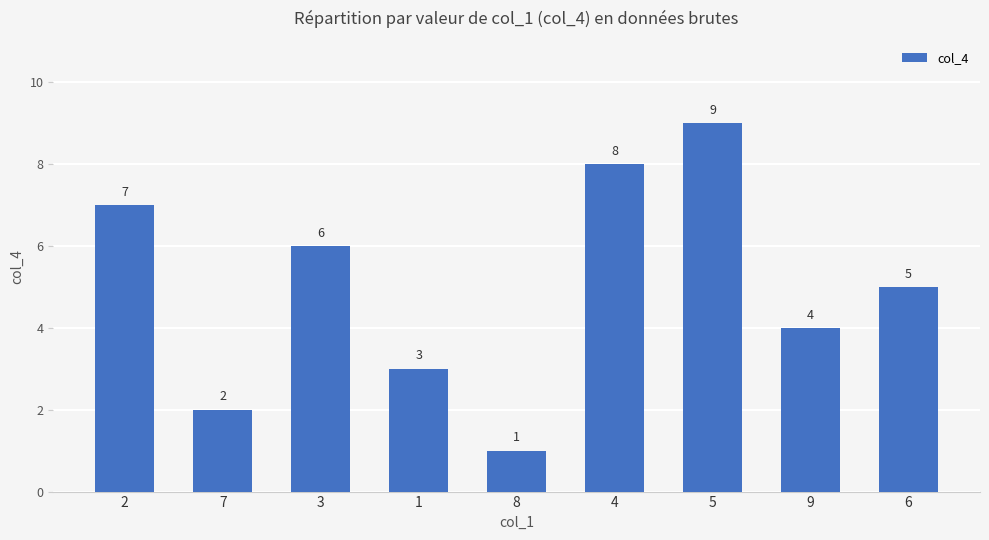

What is the sum of all values?

45